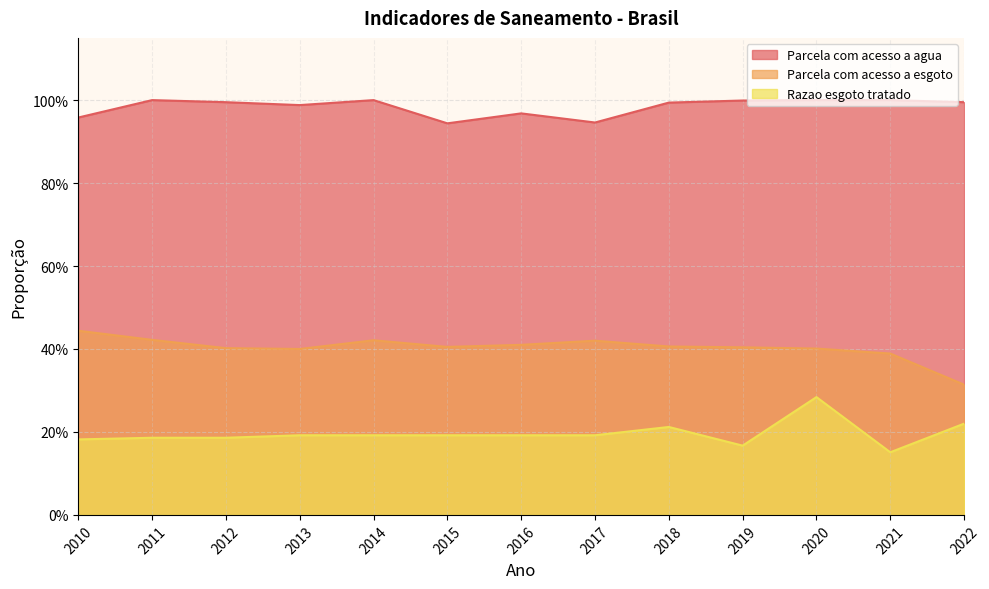

True or false: Razao esgoto tratado and Parcela com acesso a agua intersect in this chart.

False